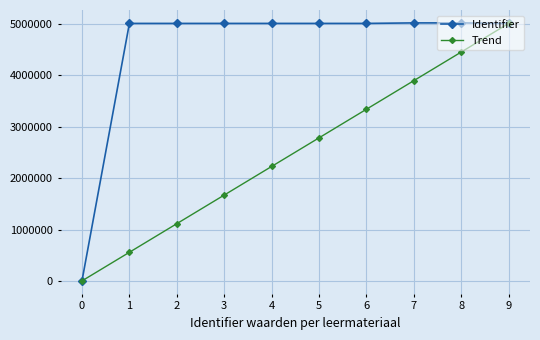

What are all the series names shown in the legend?

Identifier, Trend